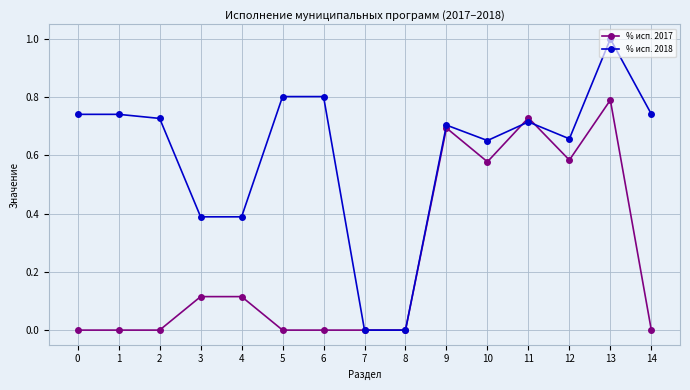

True or false: % исп. 2017 has more than 1 points higher than both neighbors.

True